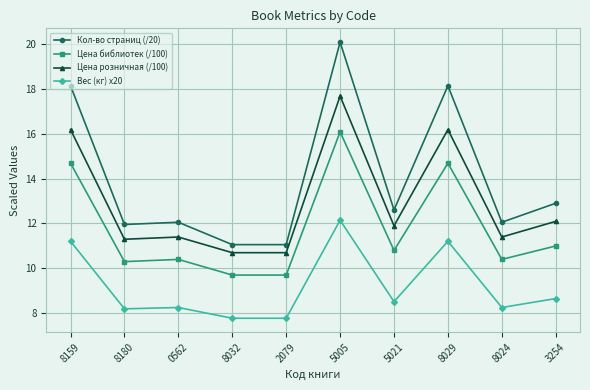

What is the difference between the highest and lowest values at 2079?

3.3